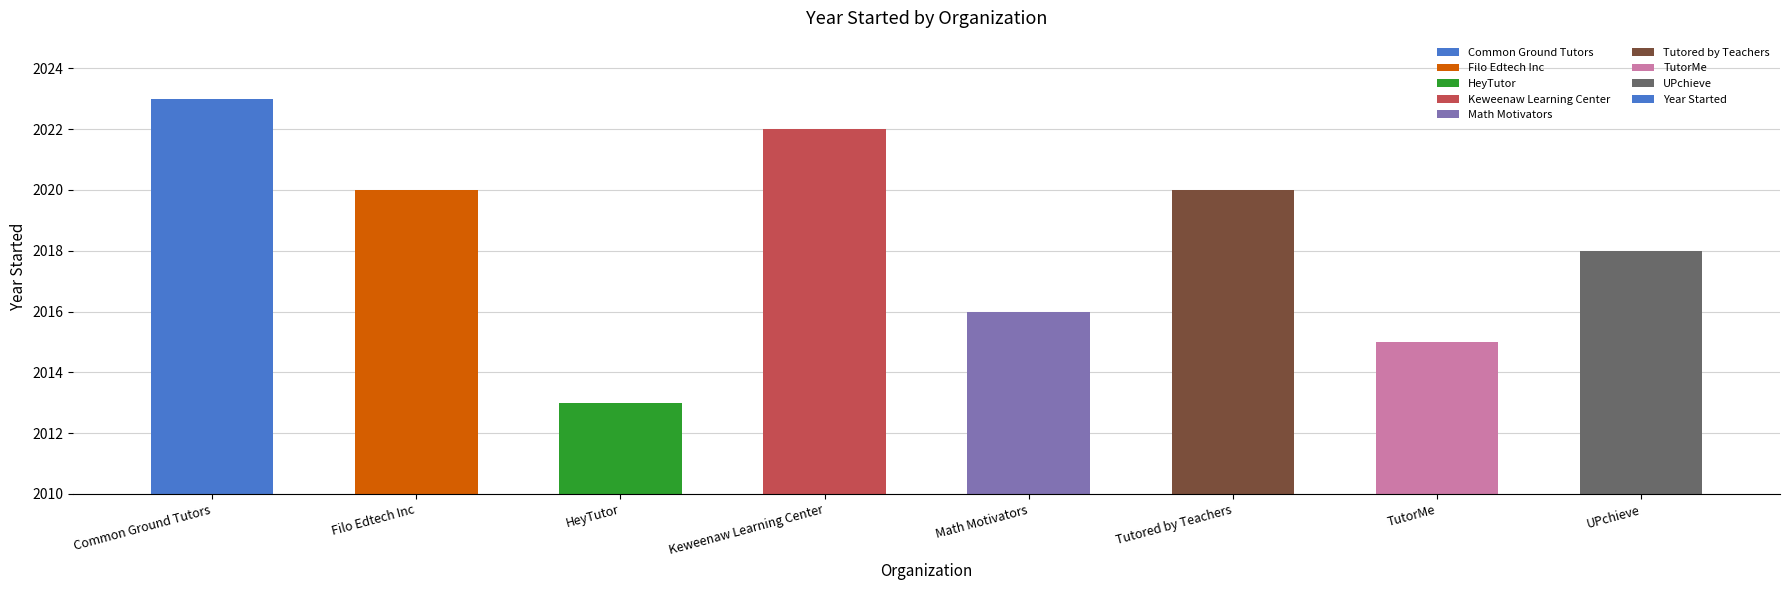

What is the smallest value displayed?

2013